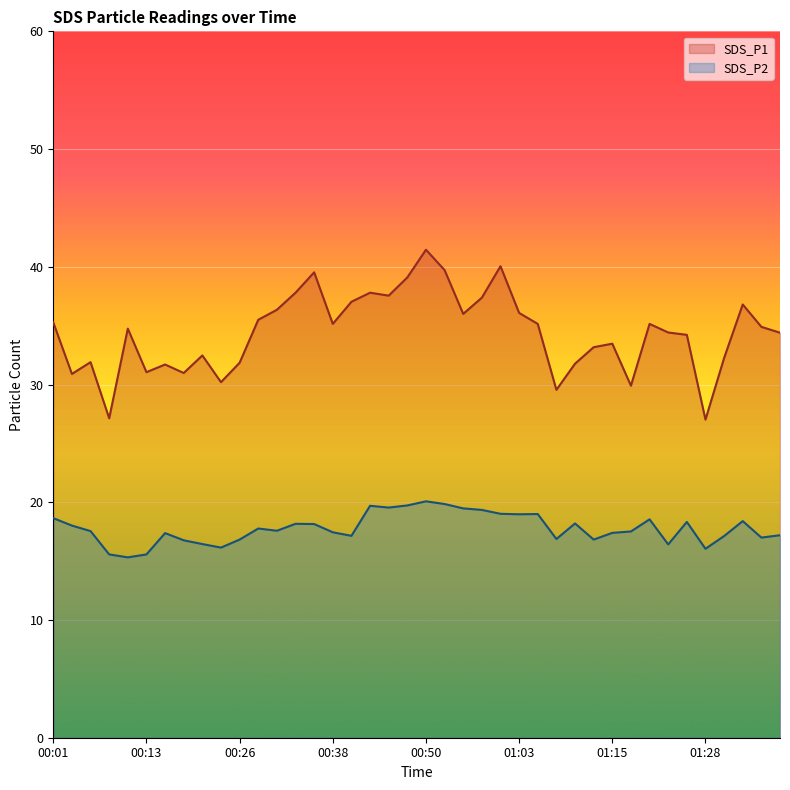

What is the average value of the SDS_P1 series?

34.4